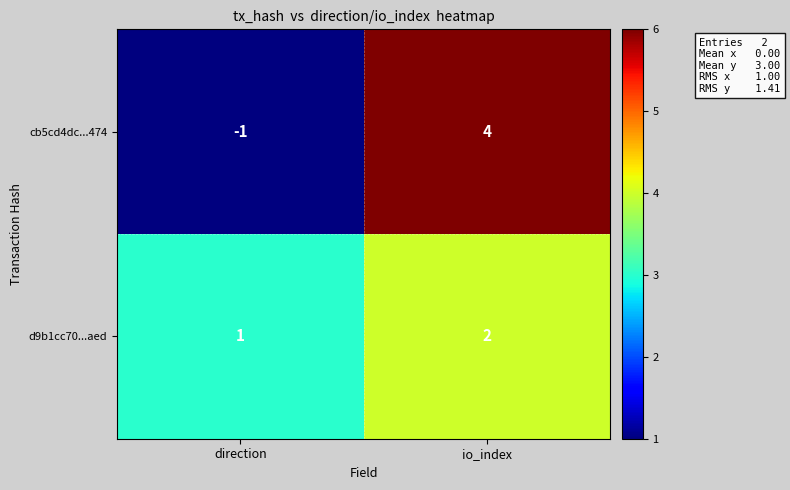

Reading left to right, what are all the values shown in this chart?

cb5cd4dc...474: direction=-1	io_index=4
d9b1cc70...aed: direction=1	io_index=2